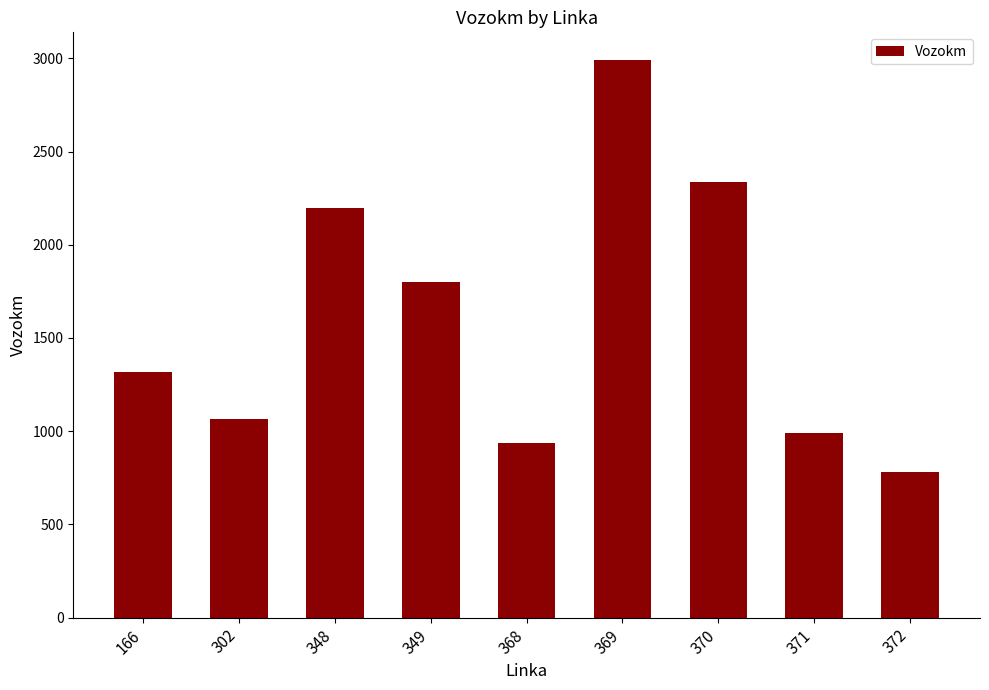

List the labels in order of value, largest first.

369, 370, 348, 349, 166, 302, 371, 368, 372